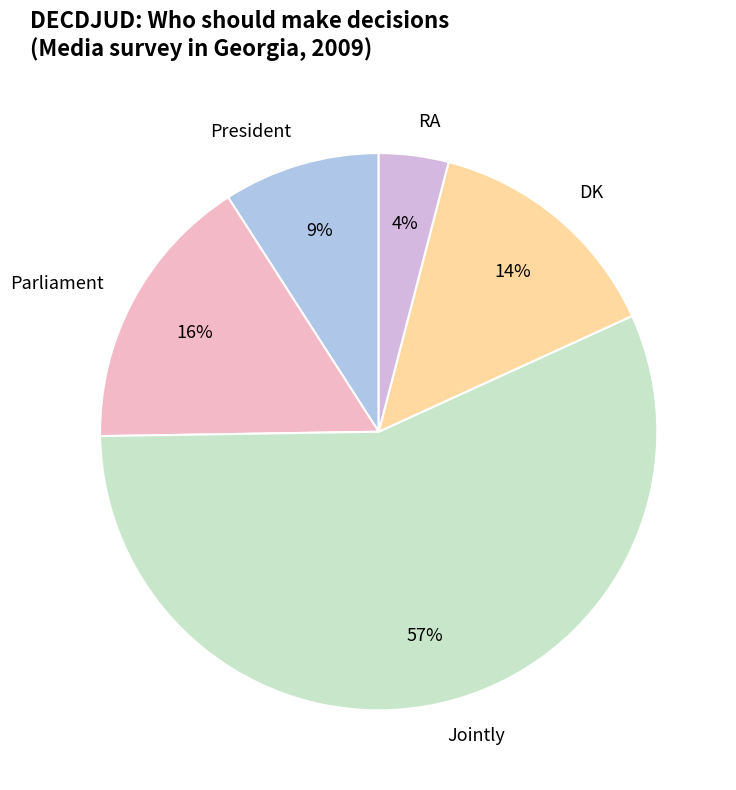

True or false: DK accounts for 14% of the total.

True